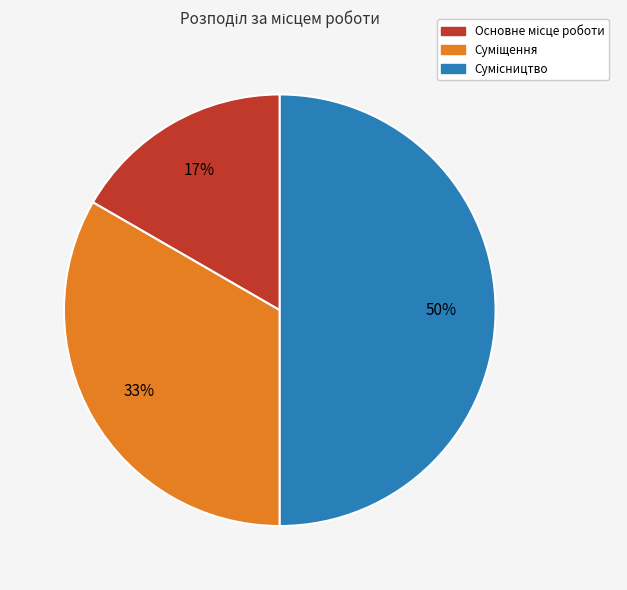

To the nearest percent, what is the average slice percentage?

33%